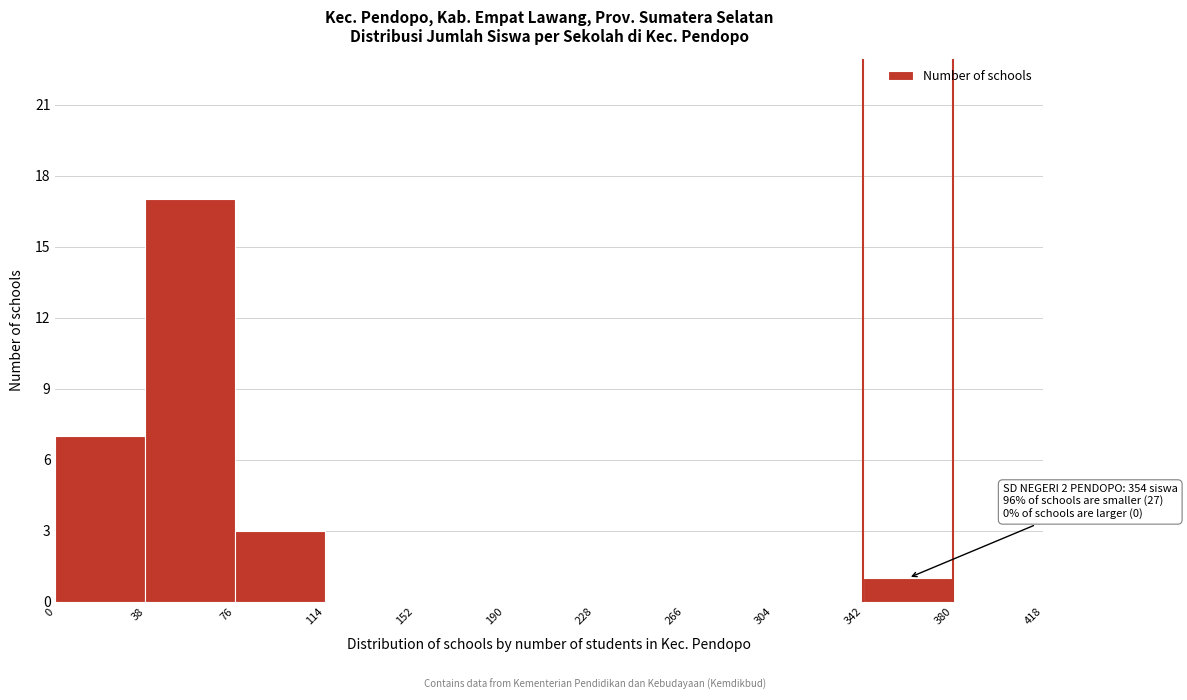

Which range on the x-axis has the tallest bar?

38 to 76